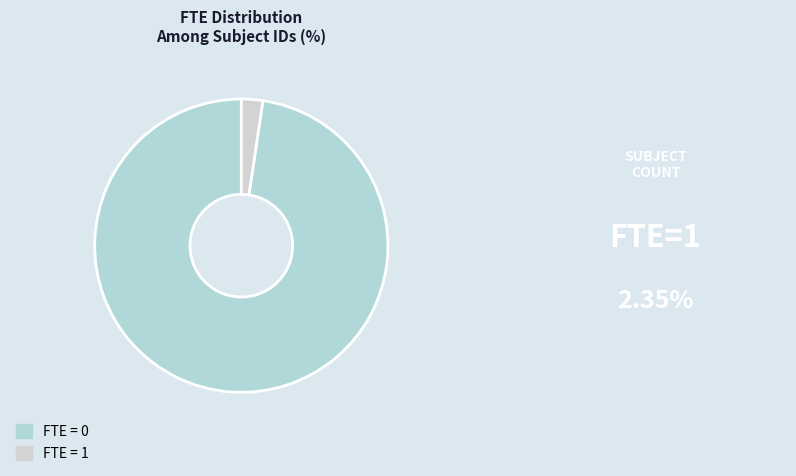

Count the number of slices in the pie.

2